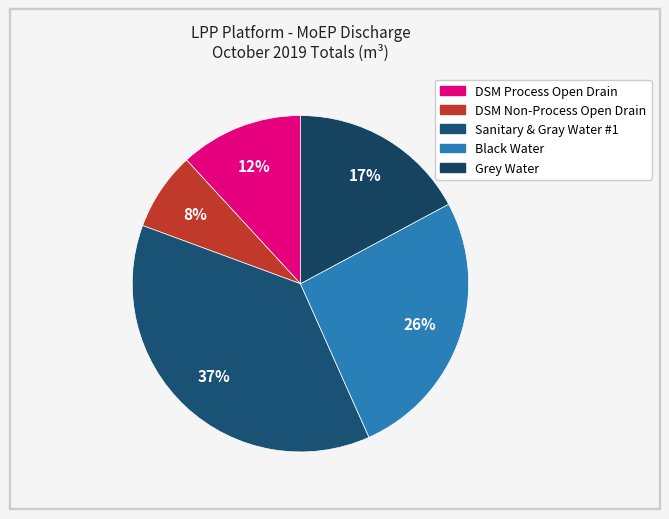

What percentage is the Sanitary & Gray Water #1 slice, to the nearest percent?

37%